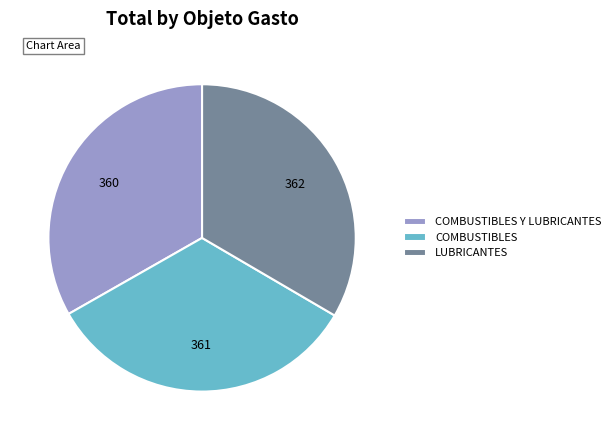

Approximately how many times larger is the value at COMBUSTIBLES compared to LUBRICANTES?

1.0